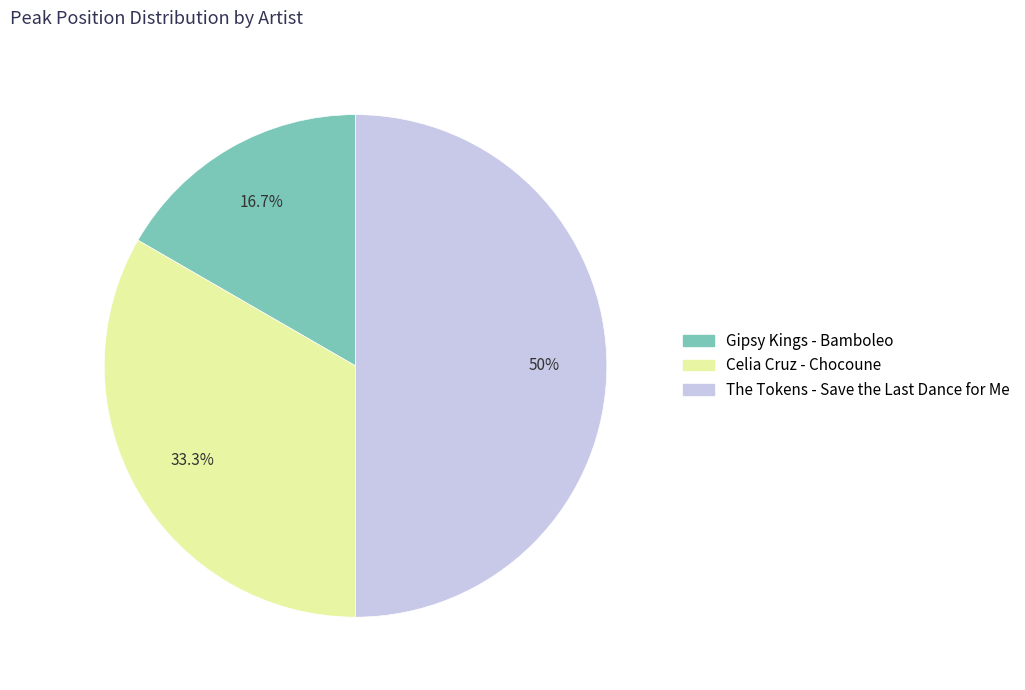

Which category has the smallest portion of the pie?

Gipsy Kings - Bamboleo